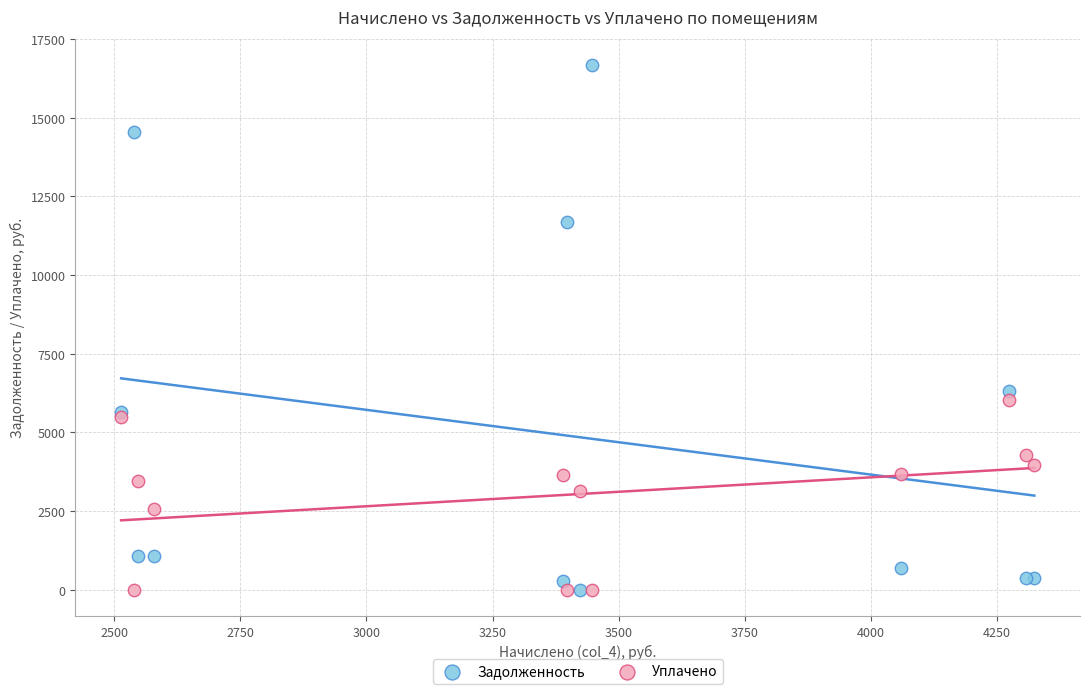

Across all series, what Y value is closest to 8339?

6315.7